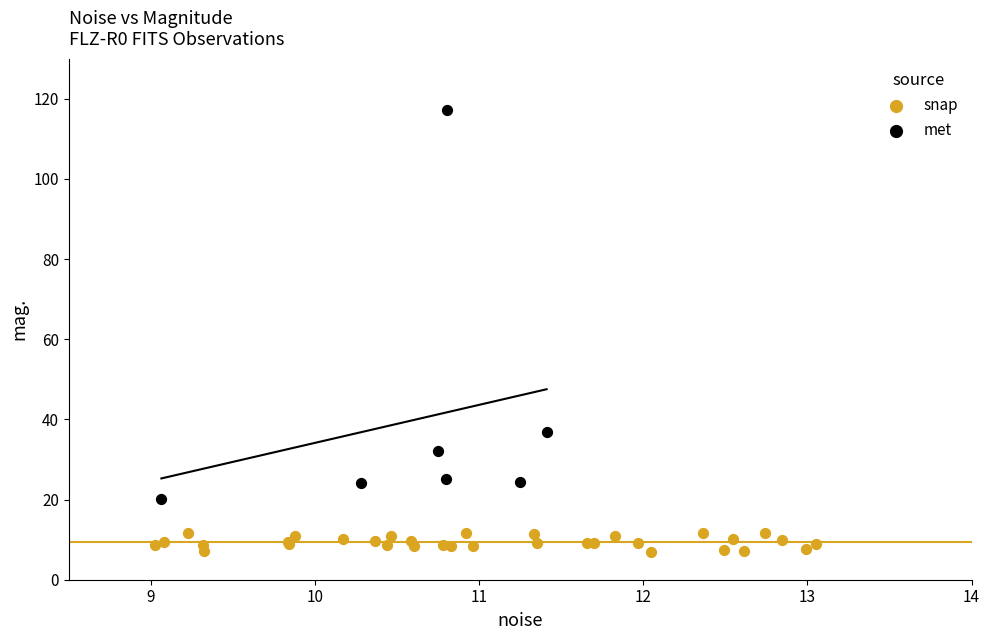

What are all the series names shown in the legend?

snap, met